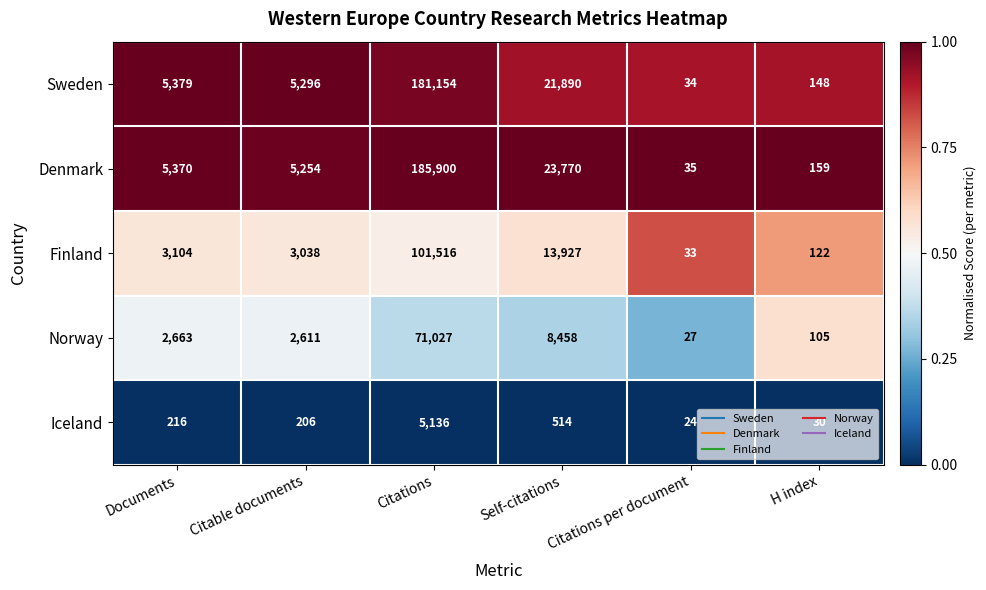

The Sweden series shows 34 at Citations per document. True or false?

True